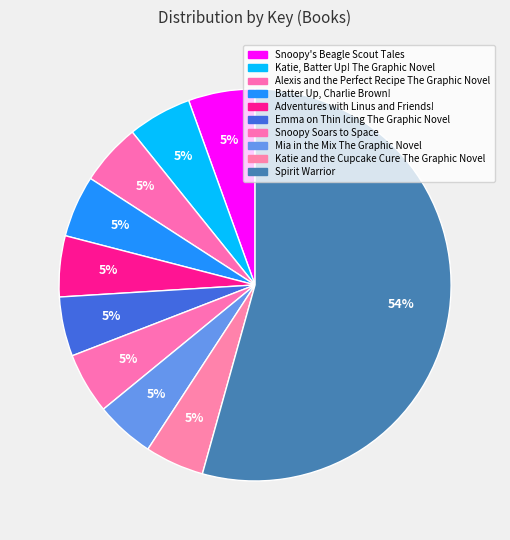

True or false: Adventures with Linus and Friends! accounts for 1% of the total.

False